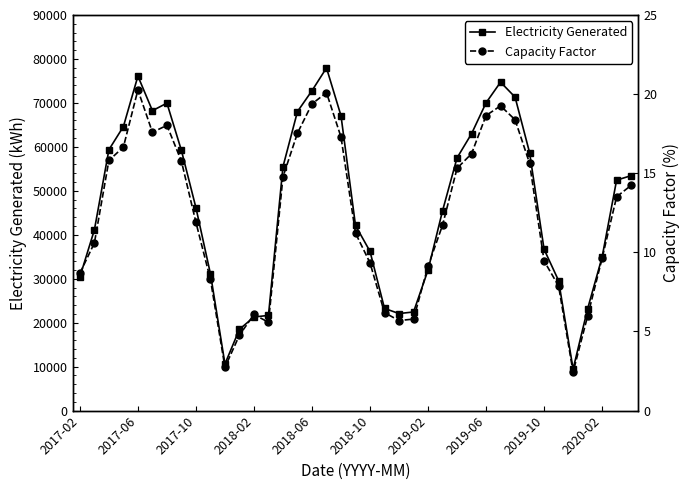

Where is the first local maximum for Electricity Generated?

2017-06